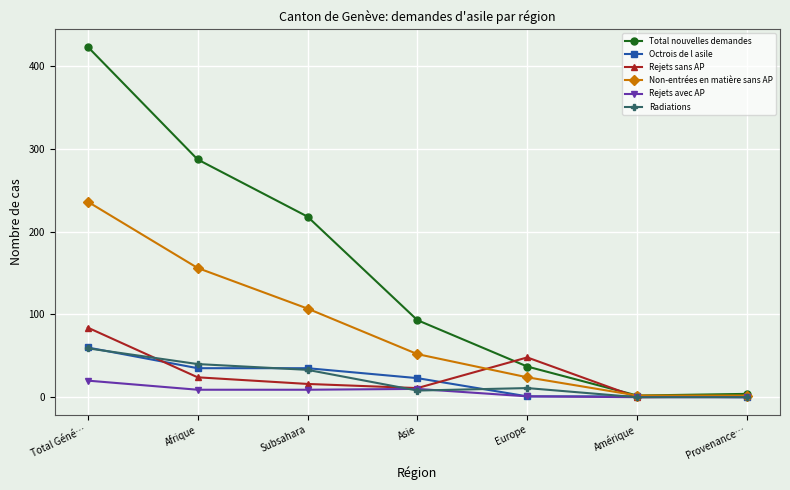

True or false: Rejets avec AP has more than 2 points higher than both neighbors.

False